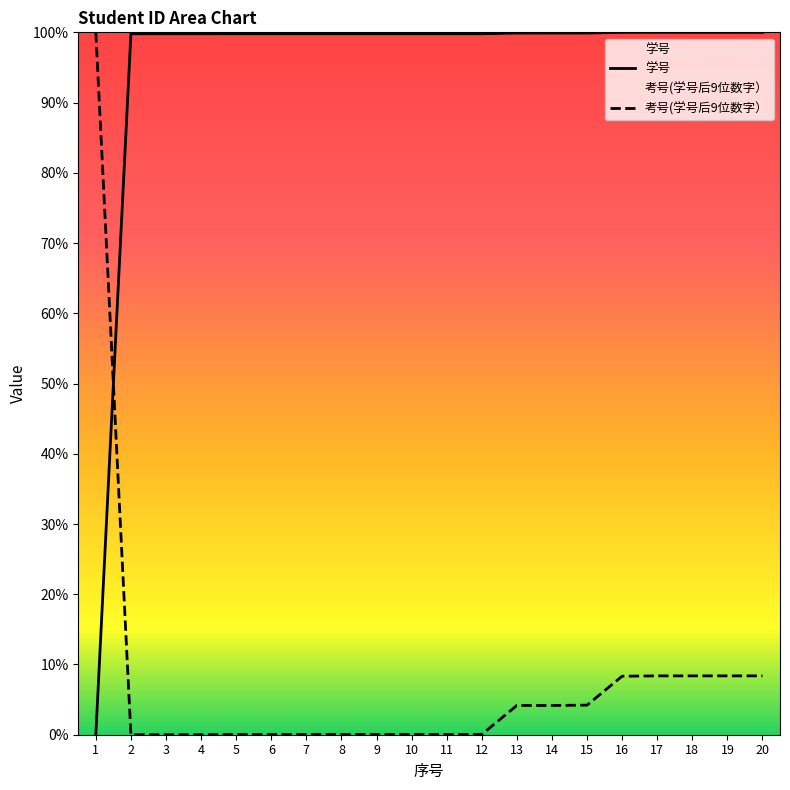

What is the value of the 学号 point at the 19th from the left?

100.0